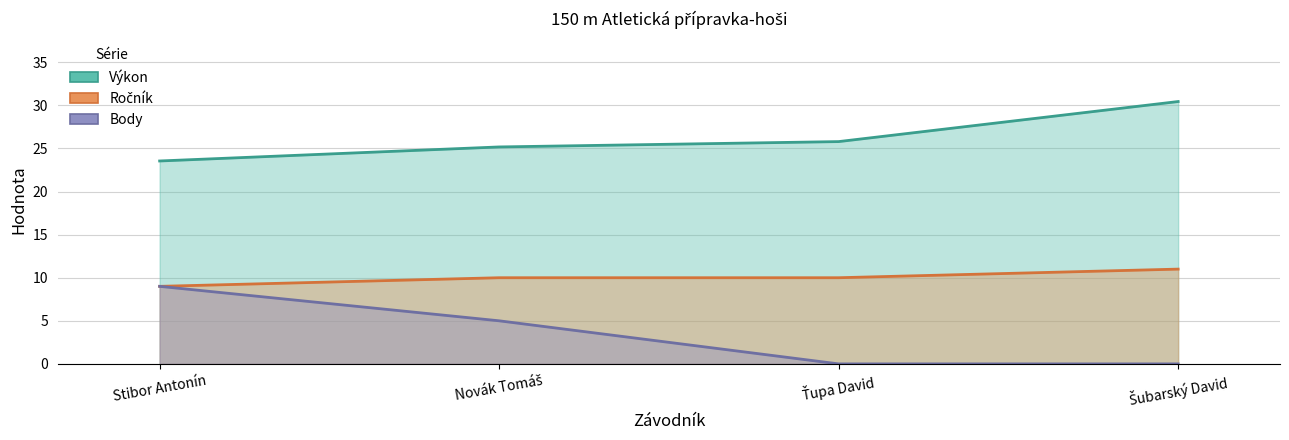

The Body series shows 9.0 at Stibor Antonín. True or false?

True